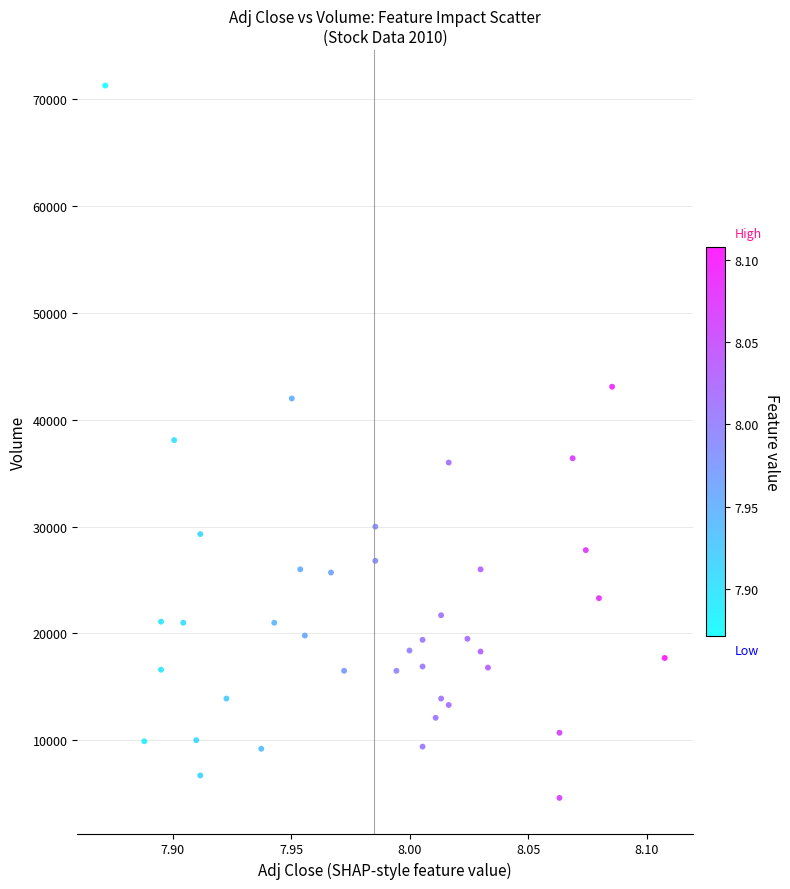

What is the range of Y values (max minus min)?

66700